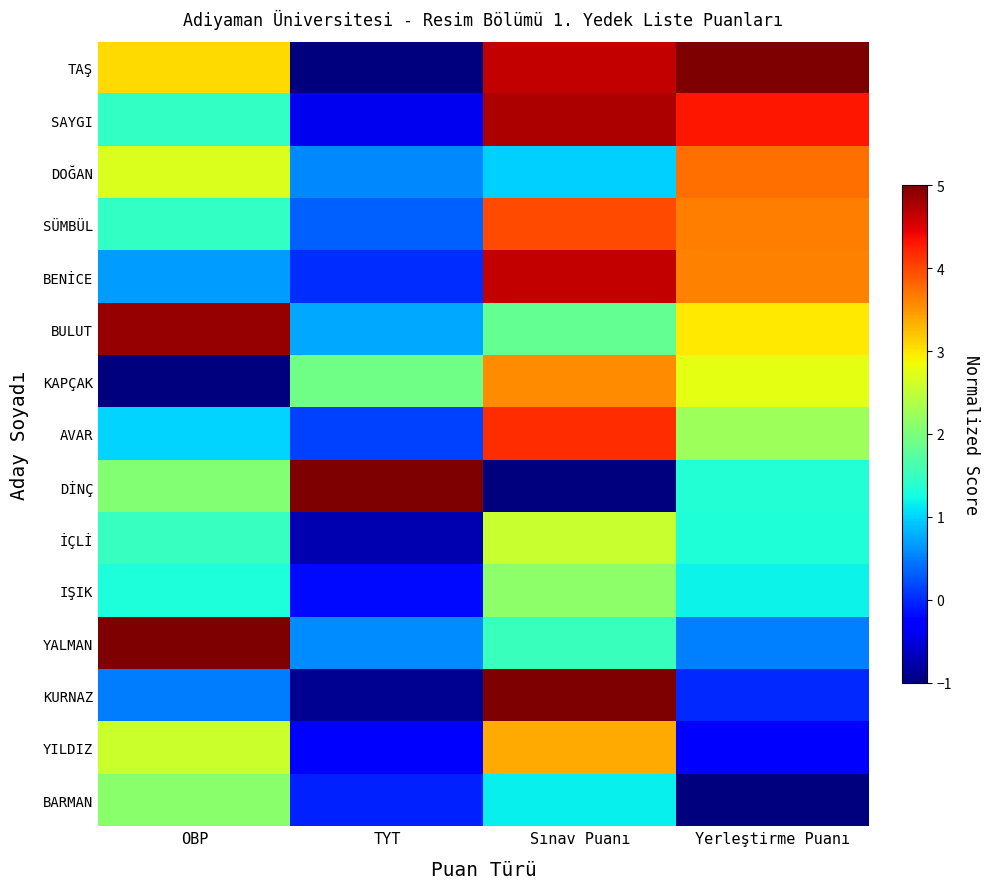

List the series in order of their peak value, lowest first.

BARMAN, IŞIK, İÇLİ, YILDIZ, KAPÇAK, DOĞAN, SÜMBÜL, AVAR, BENİCE, SAYGI, BULUT, TAŞ, DİNÇ, YALMAN, KURNAZ